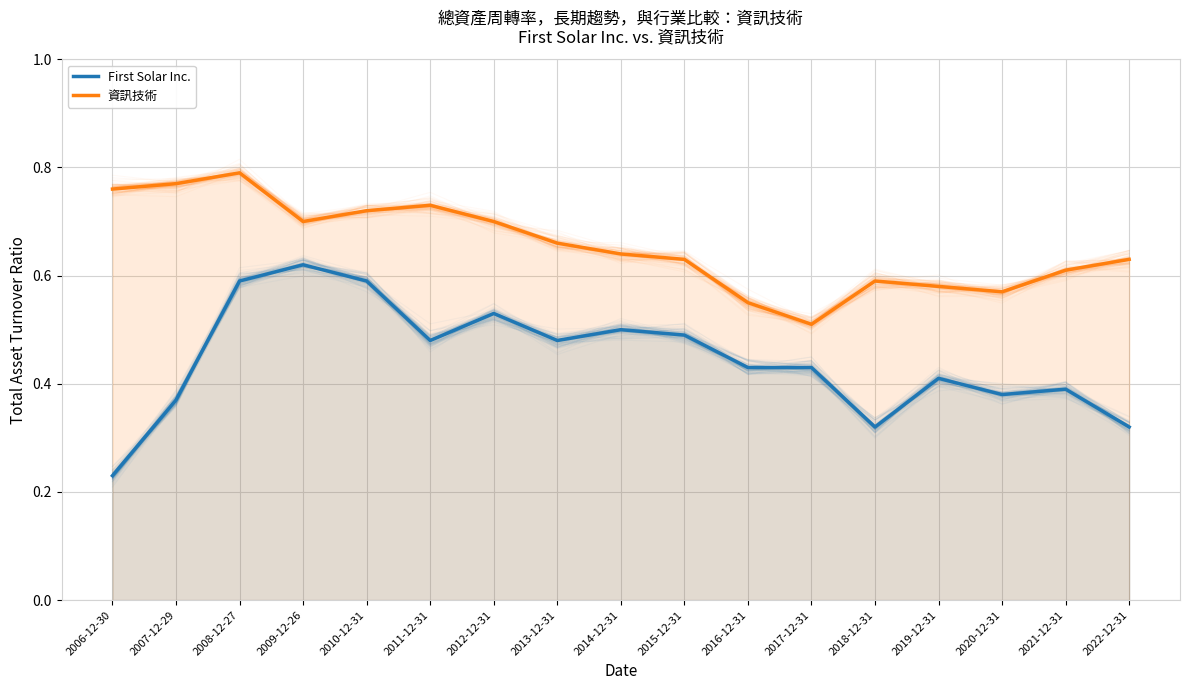

What value does the First Solar Inc. series have at 2006-12-30?

0.2